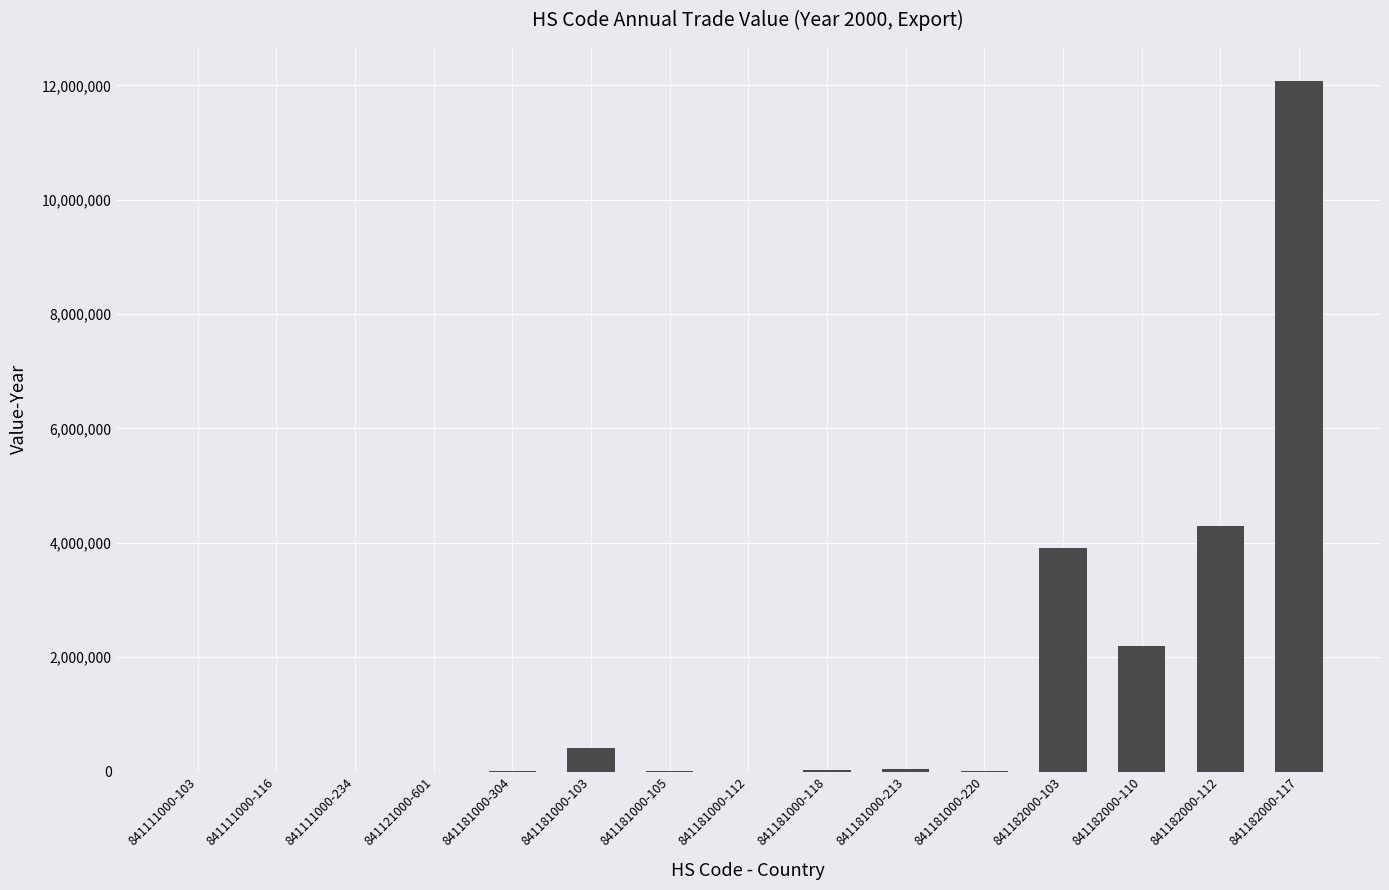

Which category has the highest value across all series?

841182000-117